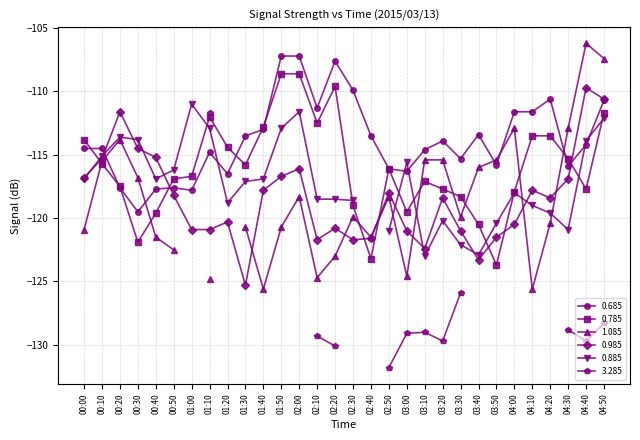

What is the lowest value of the 0.785 series?

-123.7